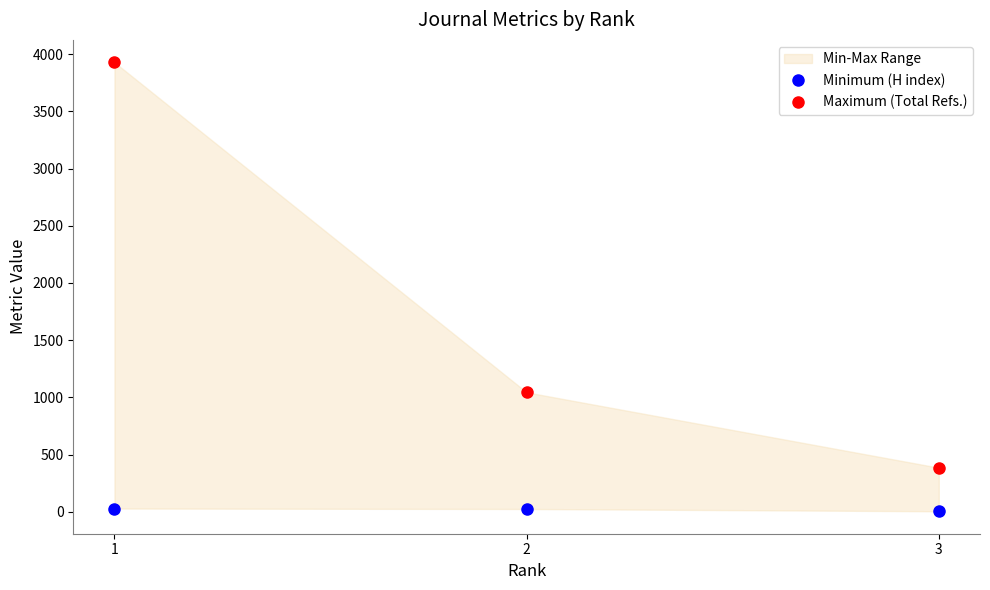

The value of Maximum (Total Refs.) at 3 is 248. True or false?

False